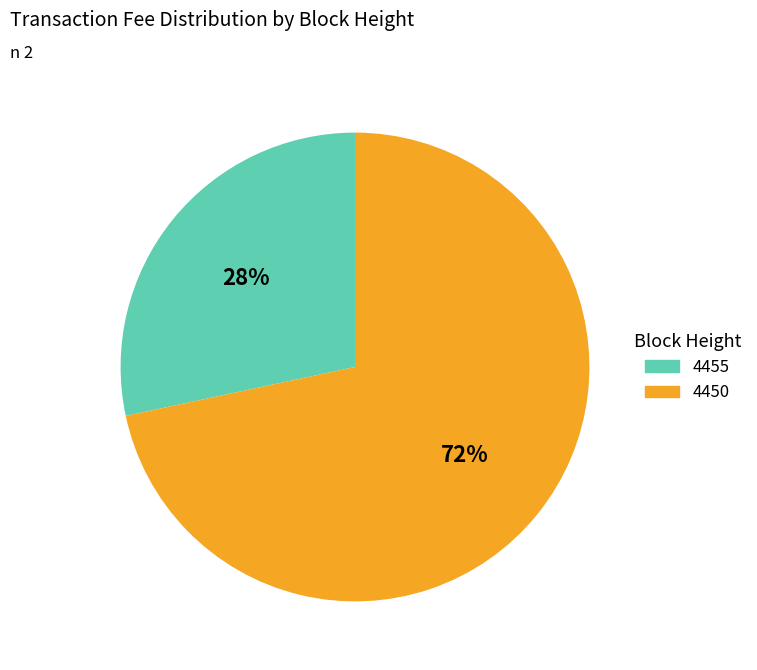

What is the smallest slice in the pie chart?

4455